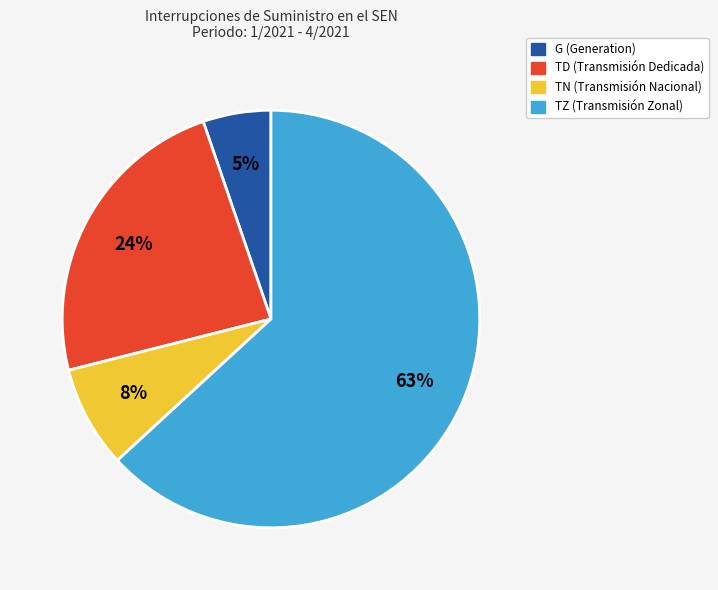

Combined, do TN and TD account for over 50%?

No